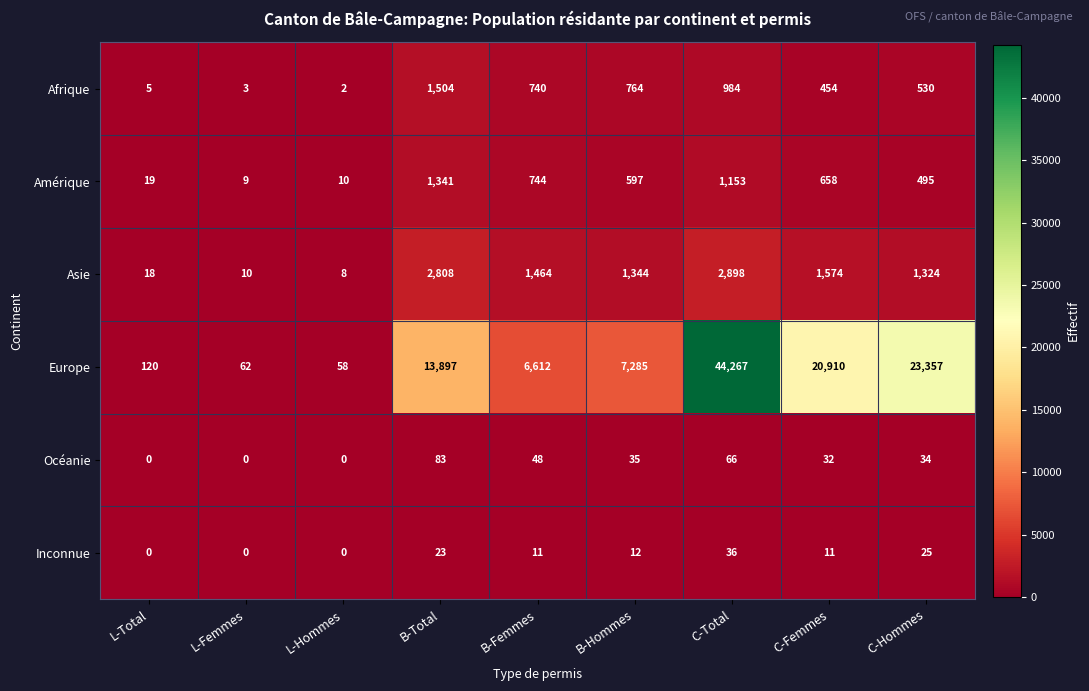

Is it true that Europe equals 58 at L-Hommes?

True